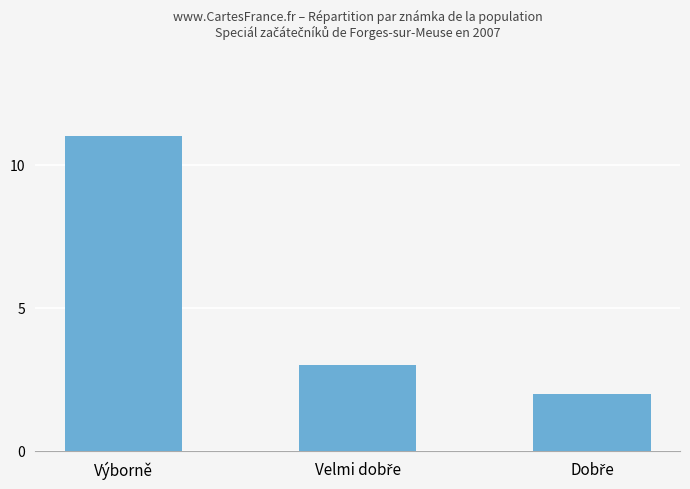

What is the approximate value at Výborně?

11